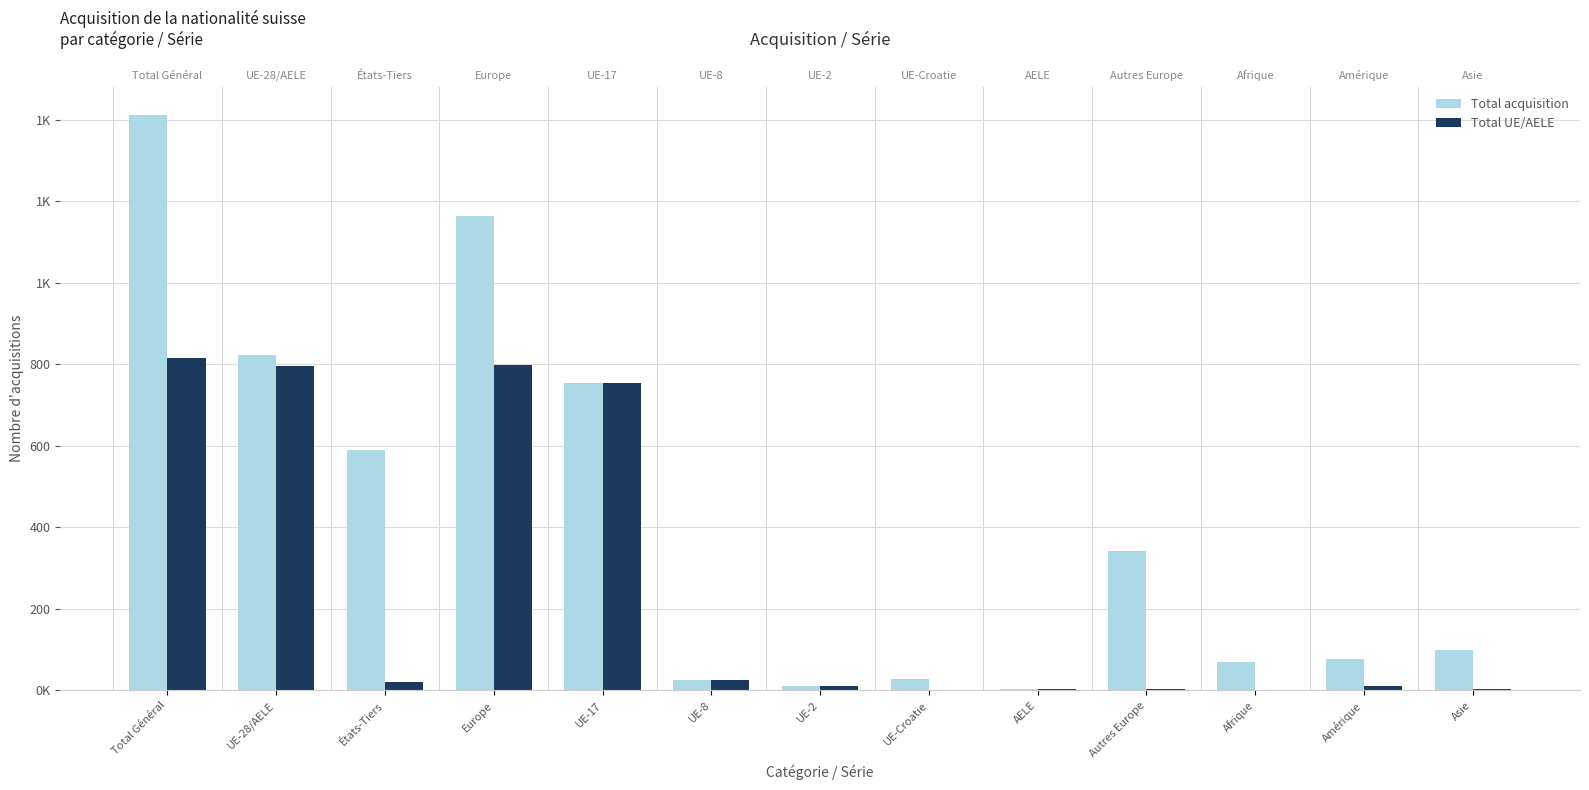

Reading left to right, transcribe all the data shown in this chart.

Total acquisition: Total Général=1411	UE-28/AELE=822	États-Tiers=589	Europe=1163	UE-17=755	UE-8=25	UE-2=12	UE-Croatie=27	AELE=3	Autres Europe=341	Afrique=70	Amérique=78	Asie=99
Total UE/AELE: Total Général=816	UE-28/AELE=795	États-Tiers=21	Europe=798	UE-17=755	UE-8=25	UE-2=12	UE-Croatie=0	AELE=3	Autres Europe=3	Afrique=2	Amérique=12	Asie=4